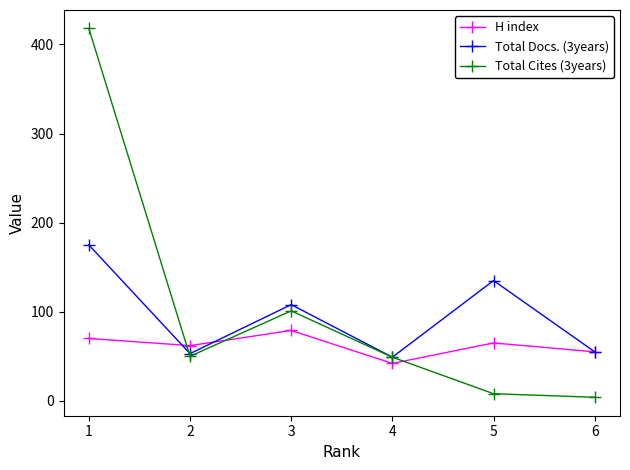

True or false: H index and Total Cites (3years) cross at least once.

True